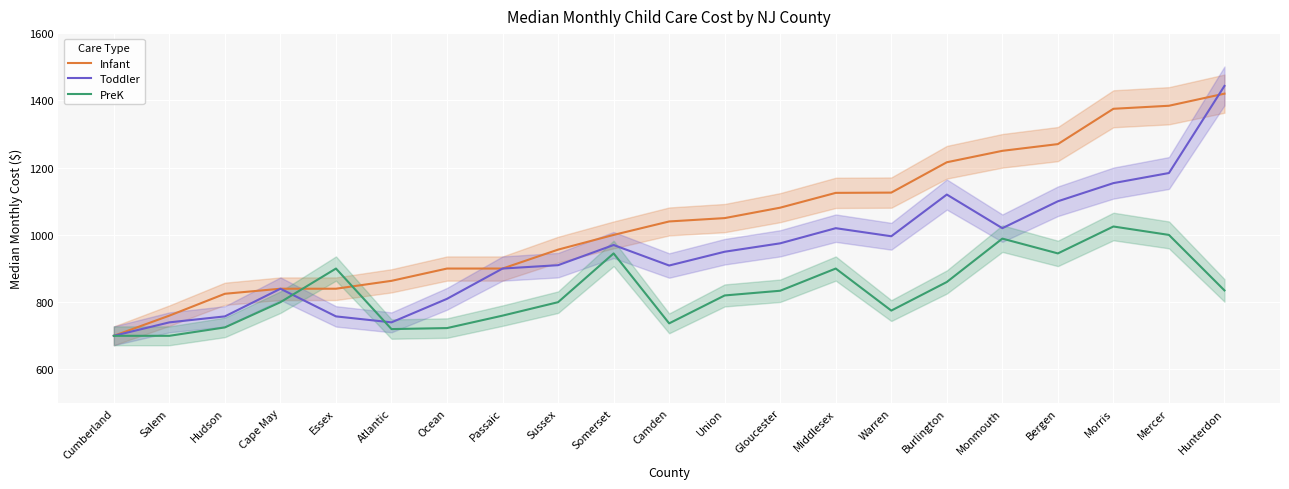

At which category is the sum across all series the highest?

Hunterdon